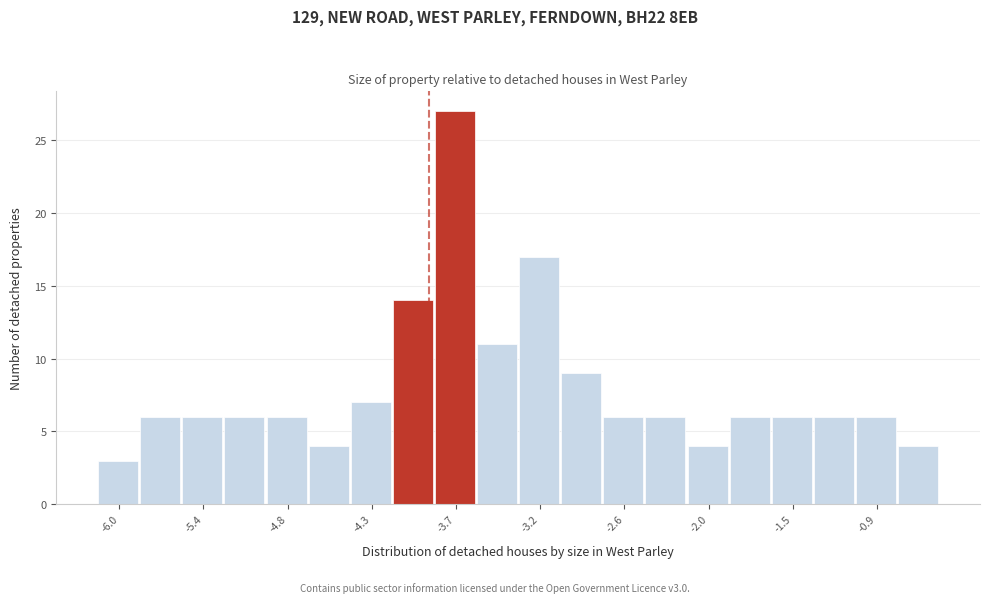

Read against the x-axis, roughly where is the centre of the tallest bar?

-3.7